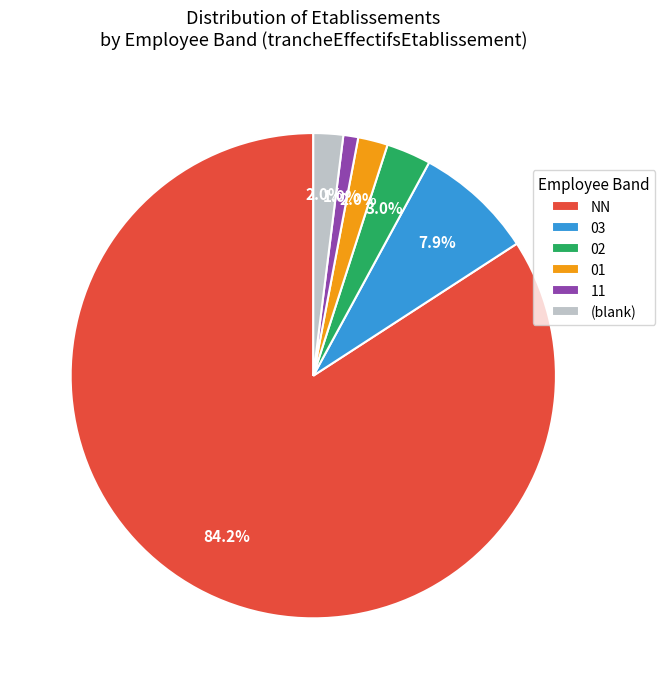

Is it true that 01 is 2% of the pie?

True